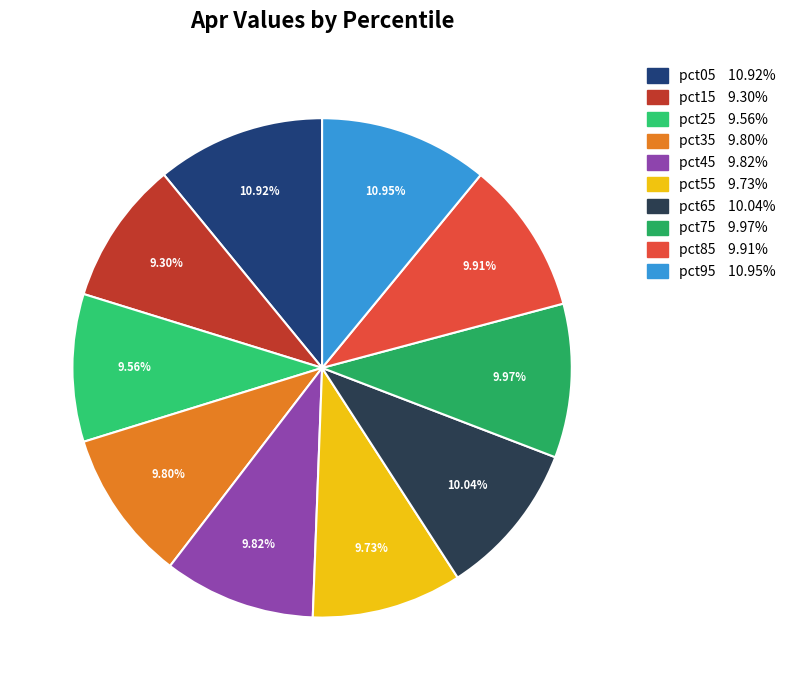

Which category has the smallest portion of the pie?

pct15